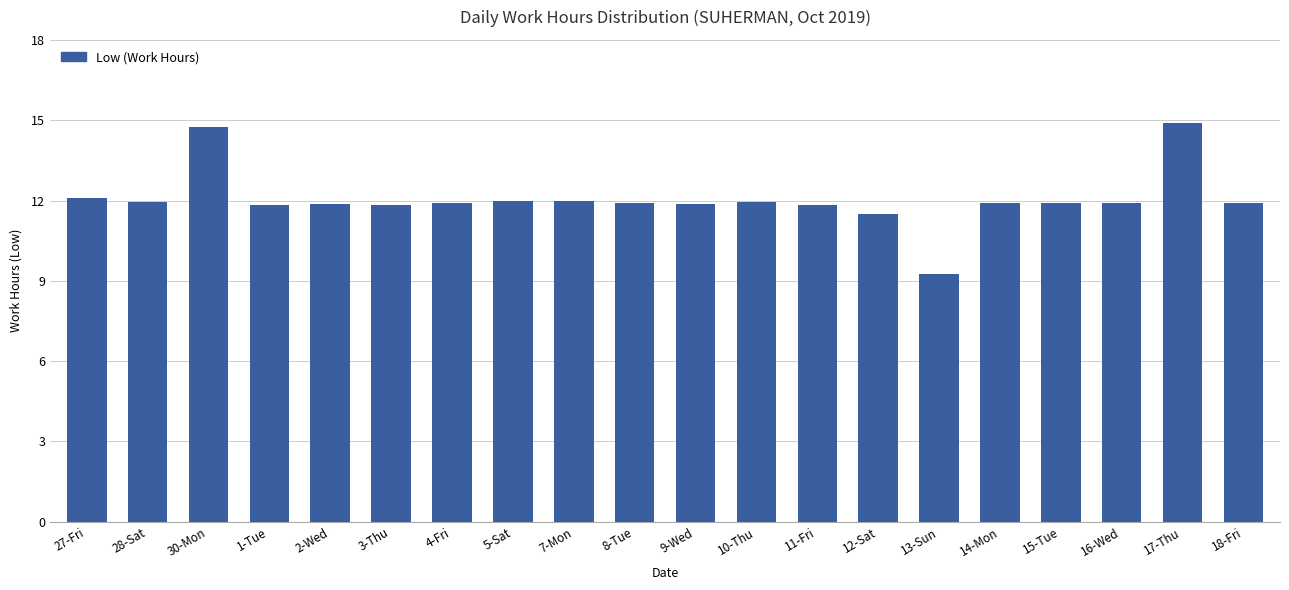

What is the ratio of the value at 28-Sat to the value at 10-Thu?

1.0